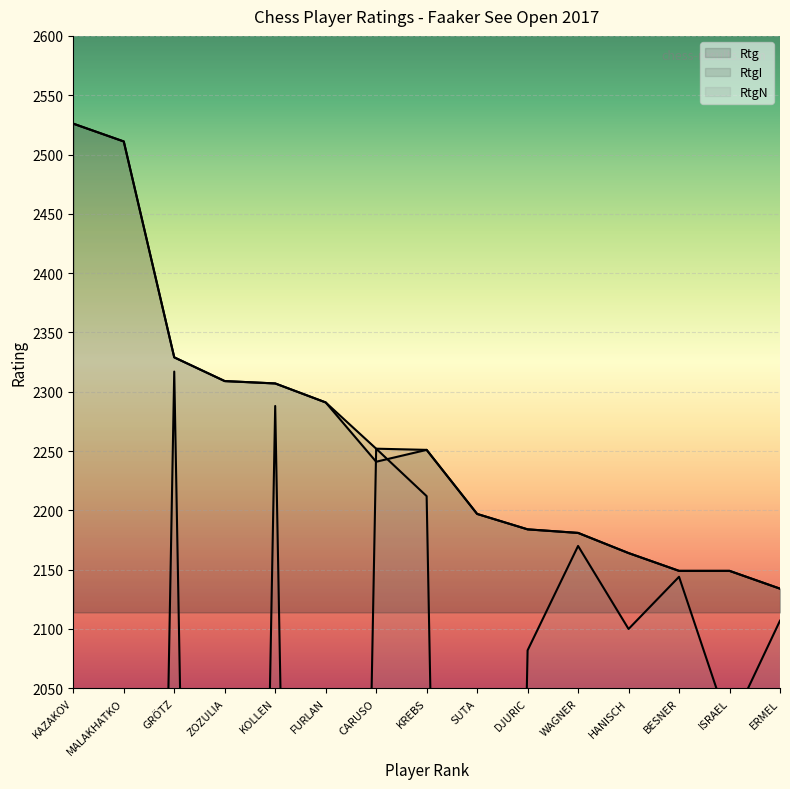

What is the label of the 11th point from the right?

KOLLEN